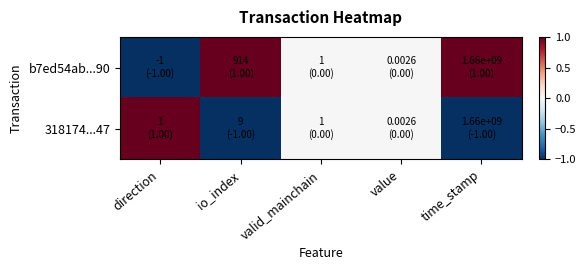

Rank the series by their maximum value, from lowest to highest.

b7ed54ab...90, 318174...47